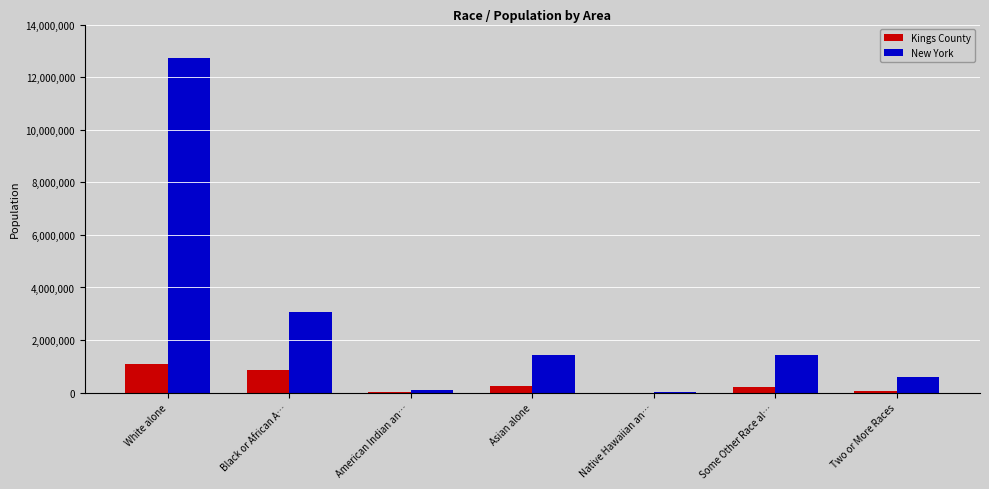

What is the total value across all series at Black or African A…?

3933883